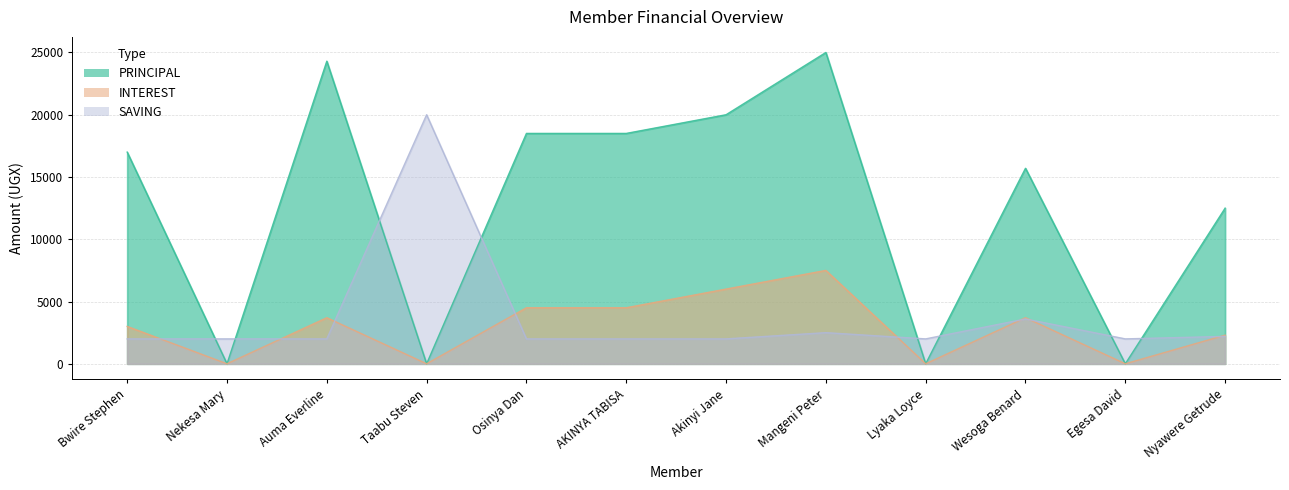

Count the INTEREST values in the range 0 to 4500.

10